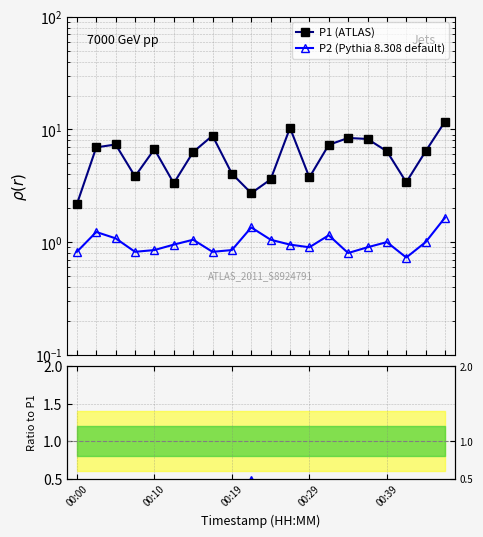

In P2 (Pythia 8.308 default), how many points are lower than both neighbors (excluding endpoints)?

5